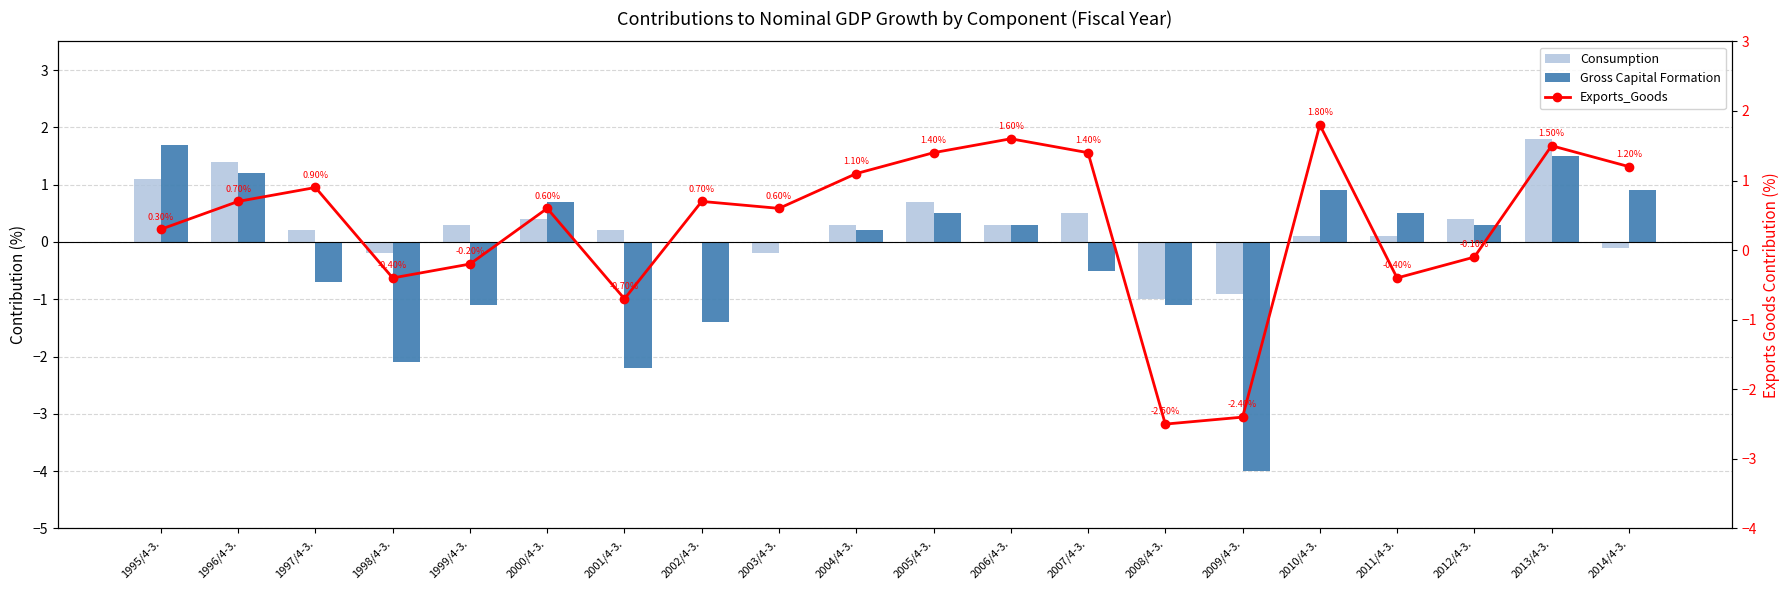

The Gross Capital Formation series shows -0.5 at 2008/4-3.. True or false?

False